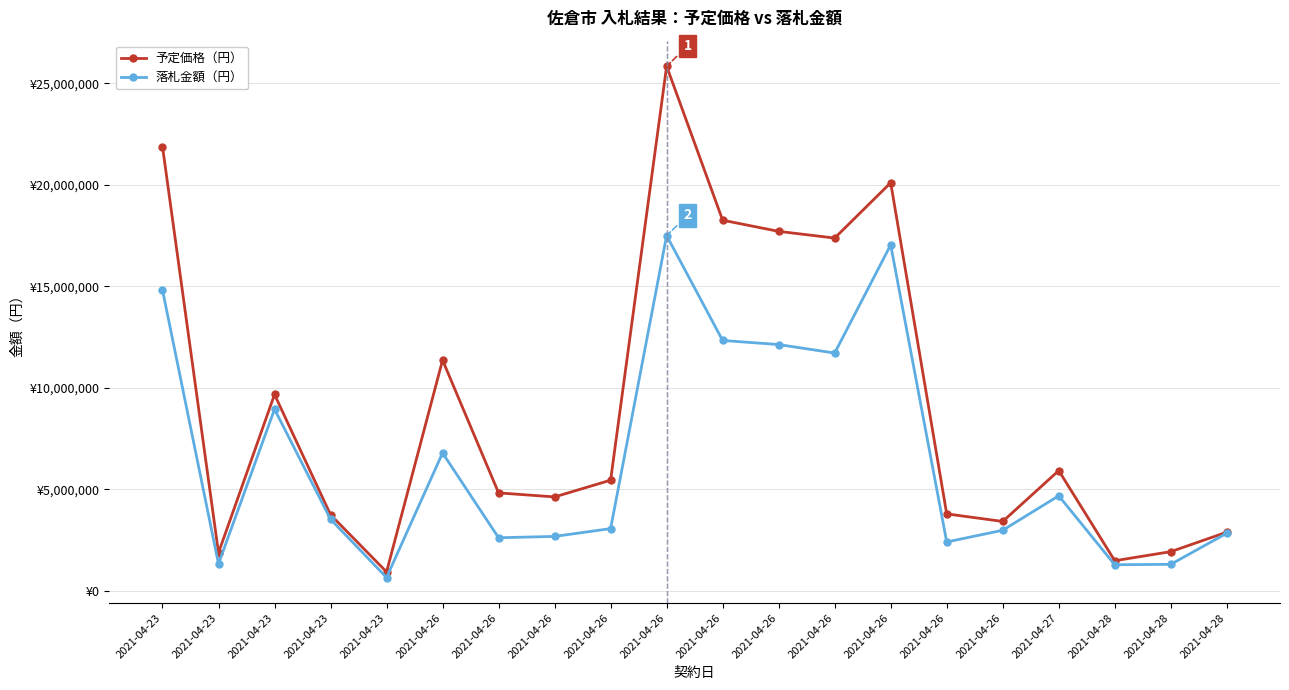

Does the chart have visible grid lines?

Yes